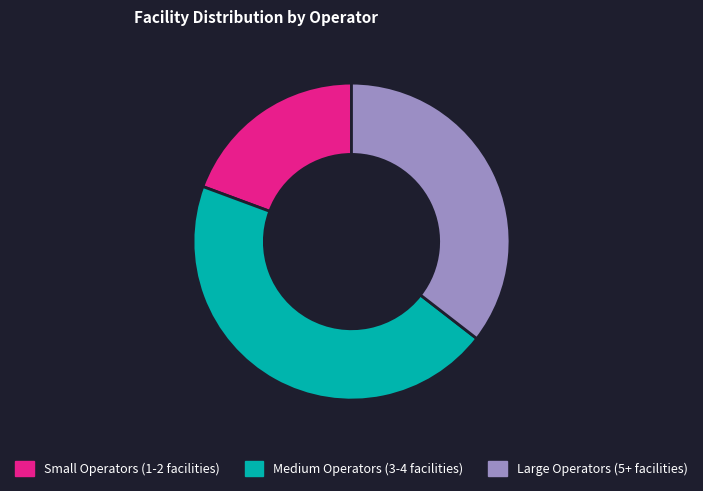

Approximately how many times larger is the value at Large Operators (5+ facilities) compared to Medium Operators (3-4 facilities)?

0.8